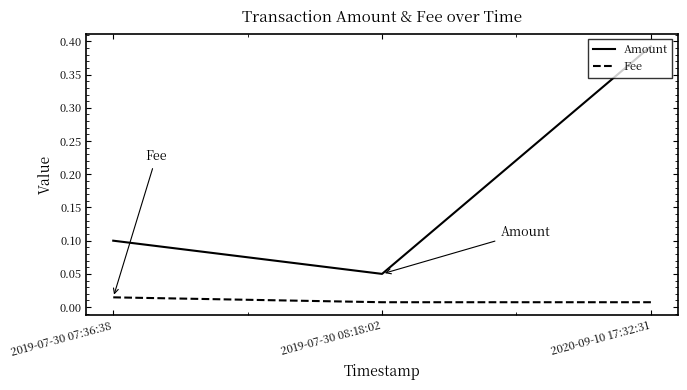

True or false: Amount has a value of 0.1 at 2019-07-30 07:36:38.

True